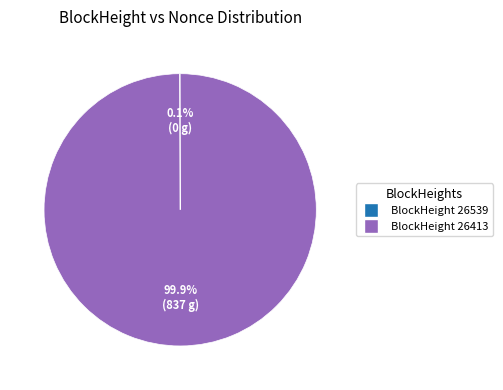

Is there any slice that represents more than half of the pie?

Yes